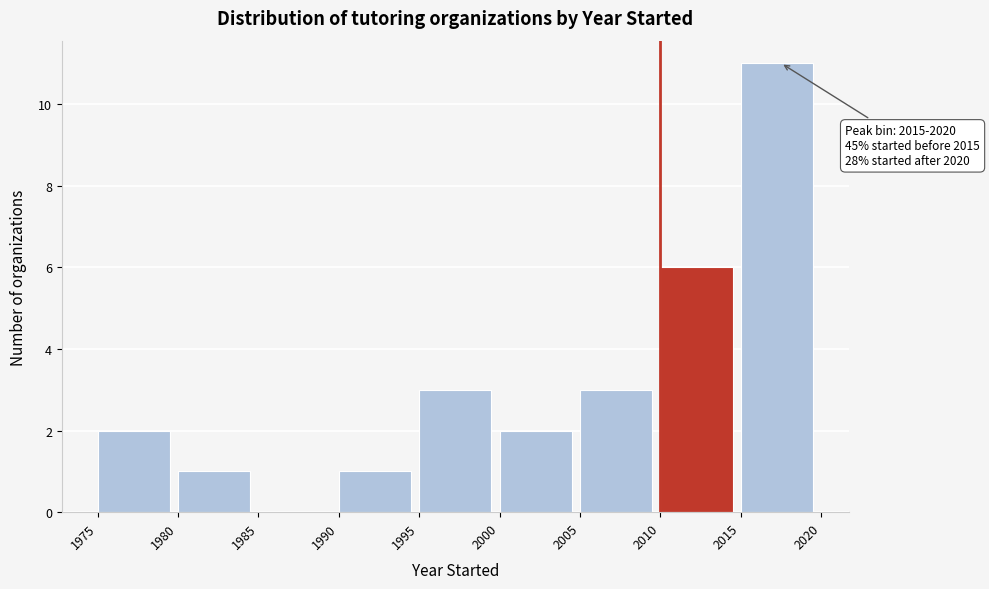

Over which range of the x-axis is the bar tallest?

2015 to 2020